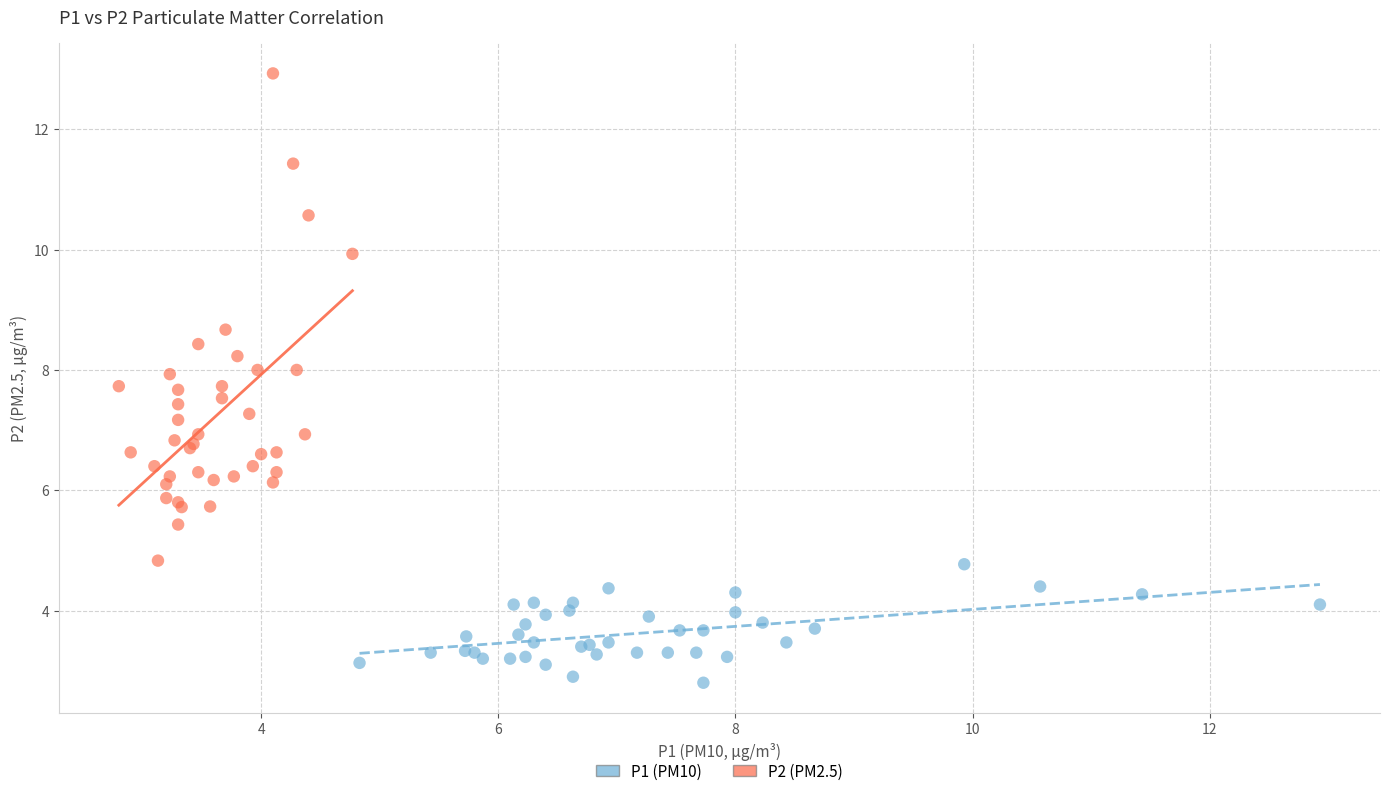

Which series contains the highest Y value?

P2 (PM2.5)